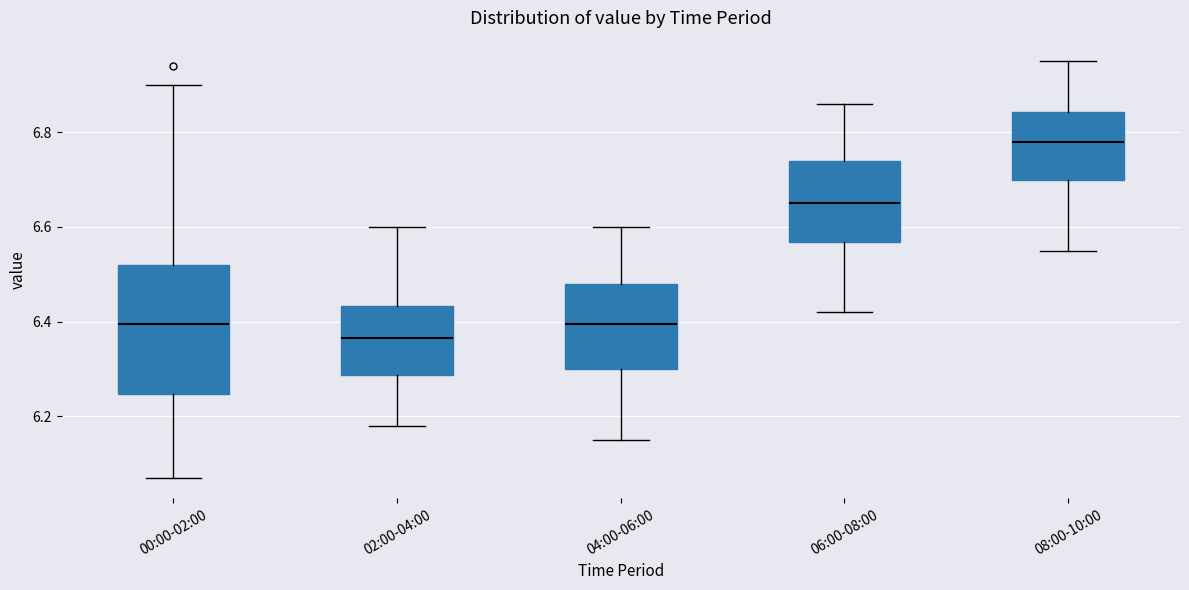

Where is the lower edge of the box for 04:00-06:00 on the y-axis? The values are not printed on the chart, so give them approximately, as read against the axis.

6.30